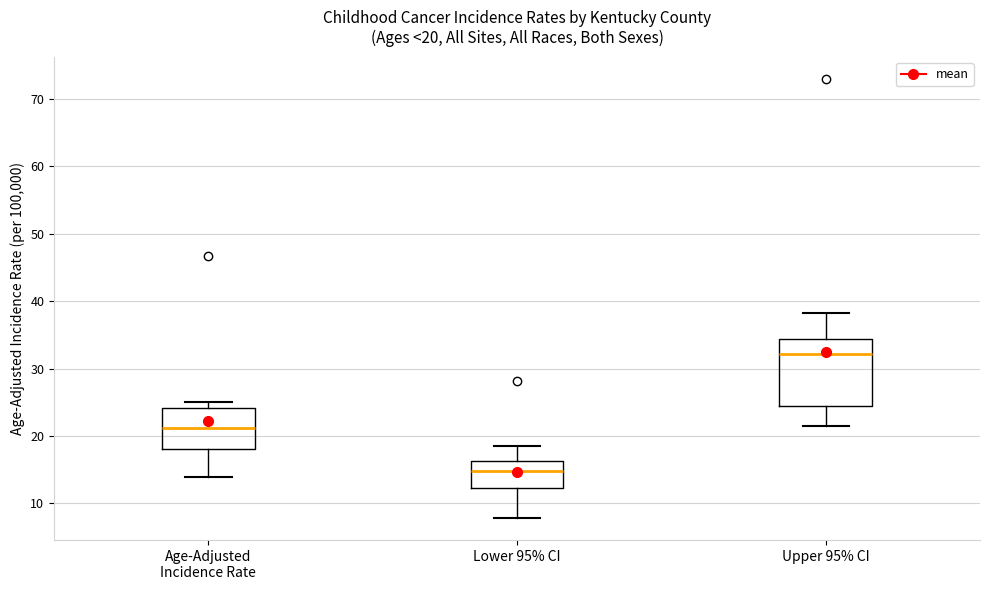

Comparing the boxes themselves (not the whiskers), which one is the tallest?

Upper 95% CI